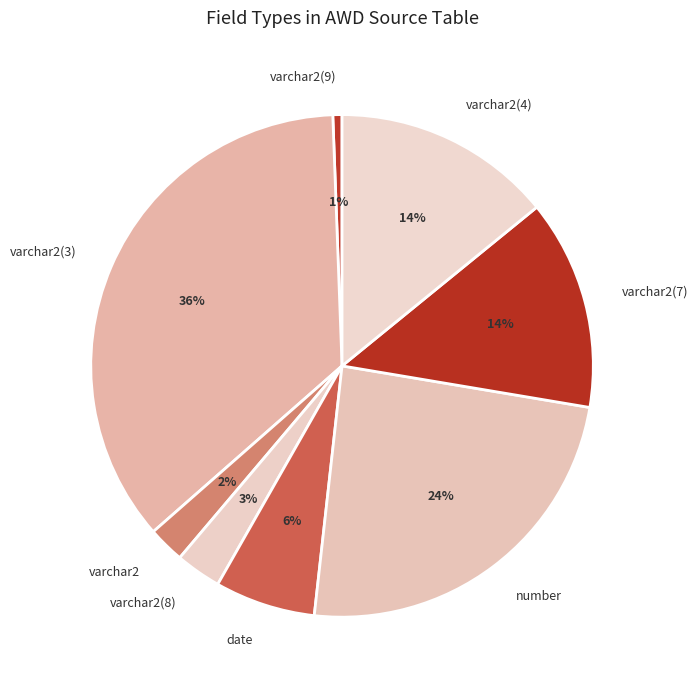

Count the number of slices in the pie.

8